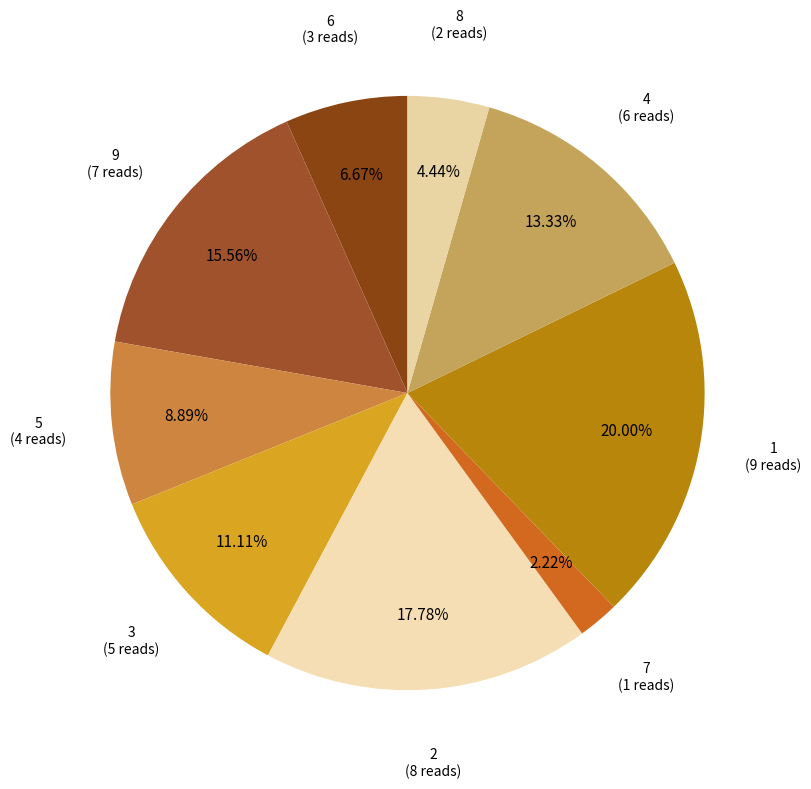

To the nearest percent, what is the difference between the largest and smallest slice percentages?

18%